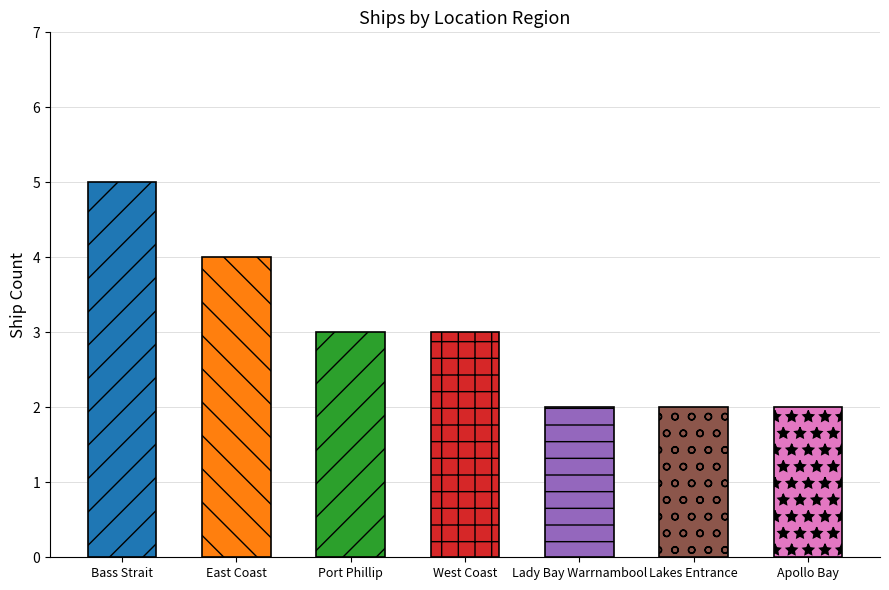

Reading right to left, extract all data points from this chart.

Apollo Bay=2	Lakes Entrance=2	Lady Bay Warrnambool=2	West Coast=3	Port Phillip=3	East Coast=4	Bass Strait=5